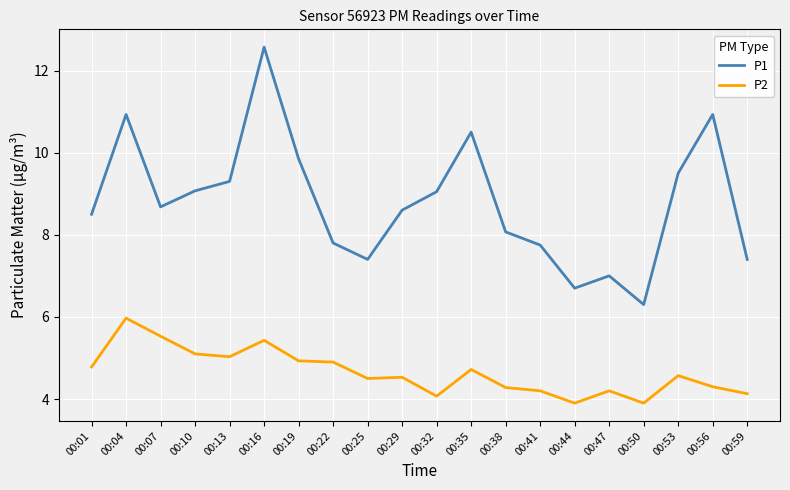

What is the difference between the highest and lowest values at 00:22?

2.9